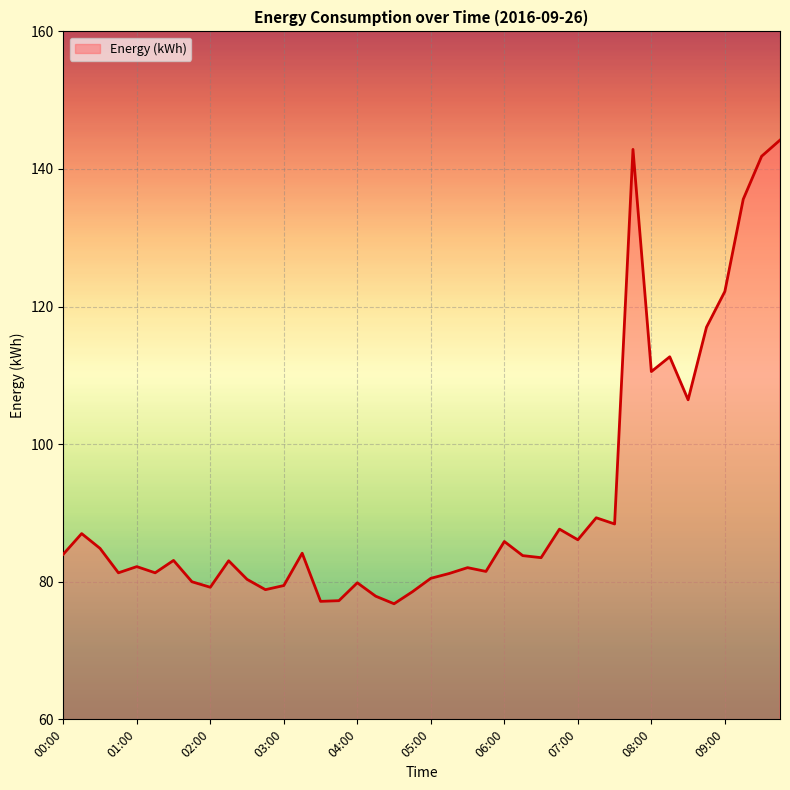

Count the number of data series in this chart.

1